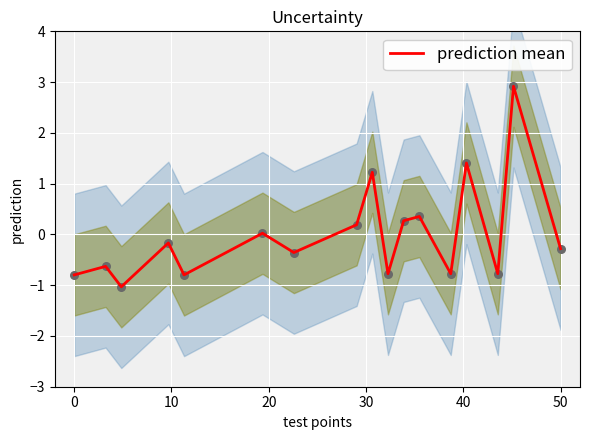

What is the highest value of the prediction mean series?

2.9